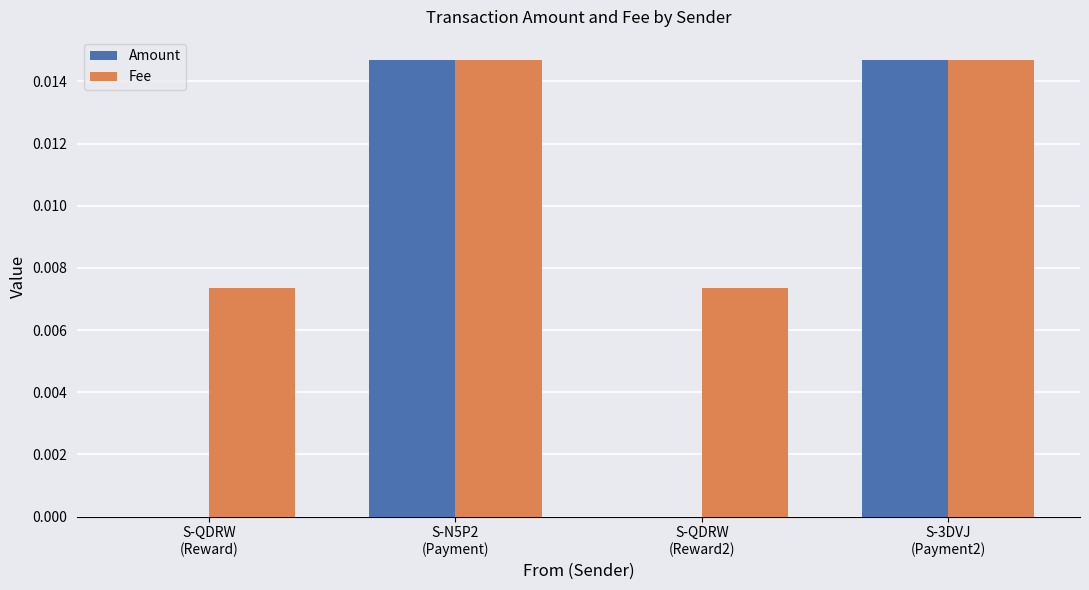

At which category is the sum across all series the highest?

S-N5P2
(Payment)